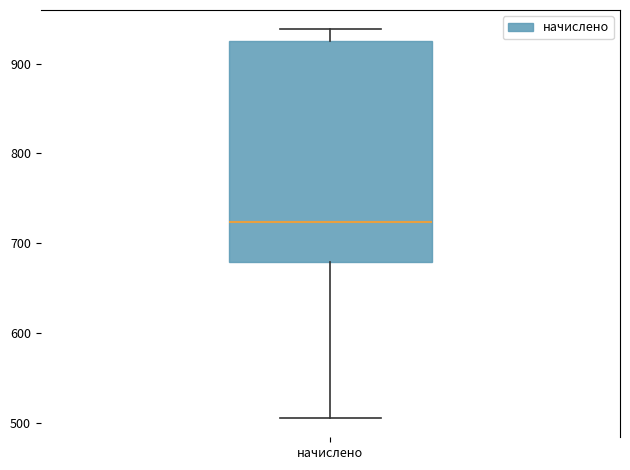

Read this box plot against the y-axis: the position of the median line, the range covered by the box, and the ends of both whiskers. The values are not printed on the chart, so give them approximately, as read against the axis.

median 720, box 680 to 930, whiskers 510 to 940